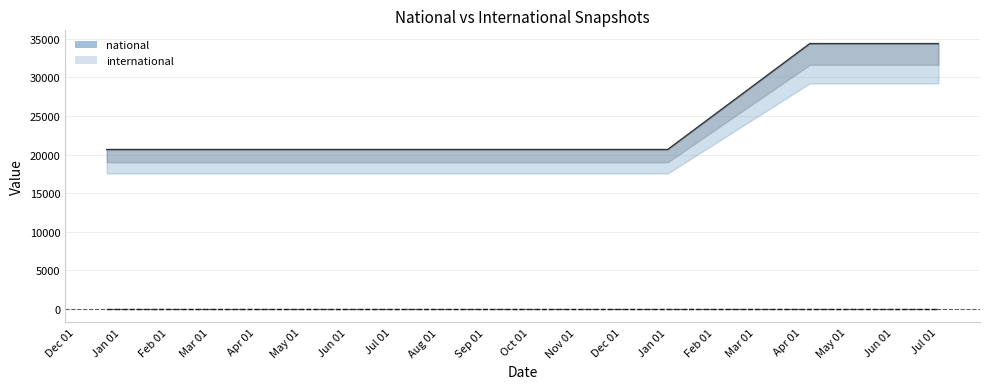

Which label corresponds to the smallest value in the chart?

2017-12-22